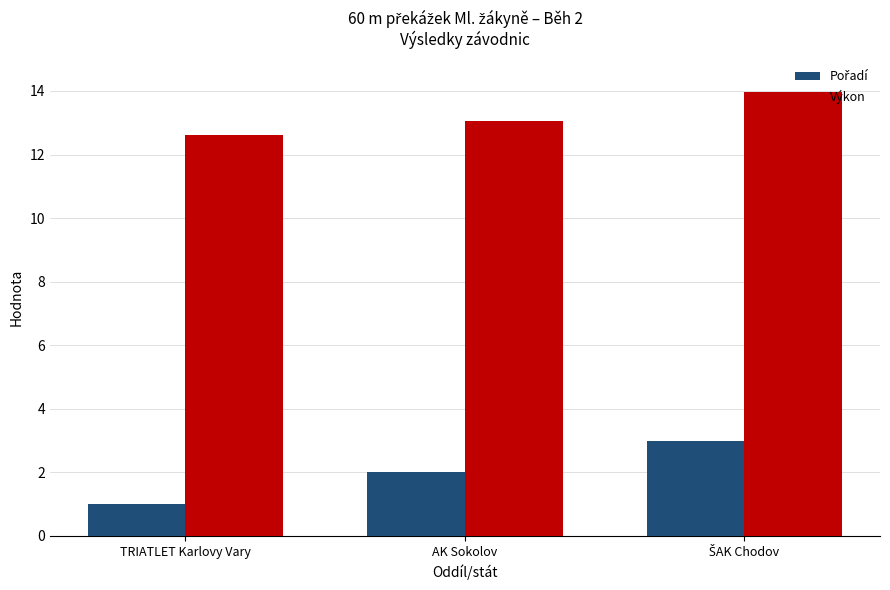

What is the total value across all series at TRIATLET Karlovy Vary?

13.6